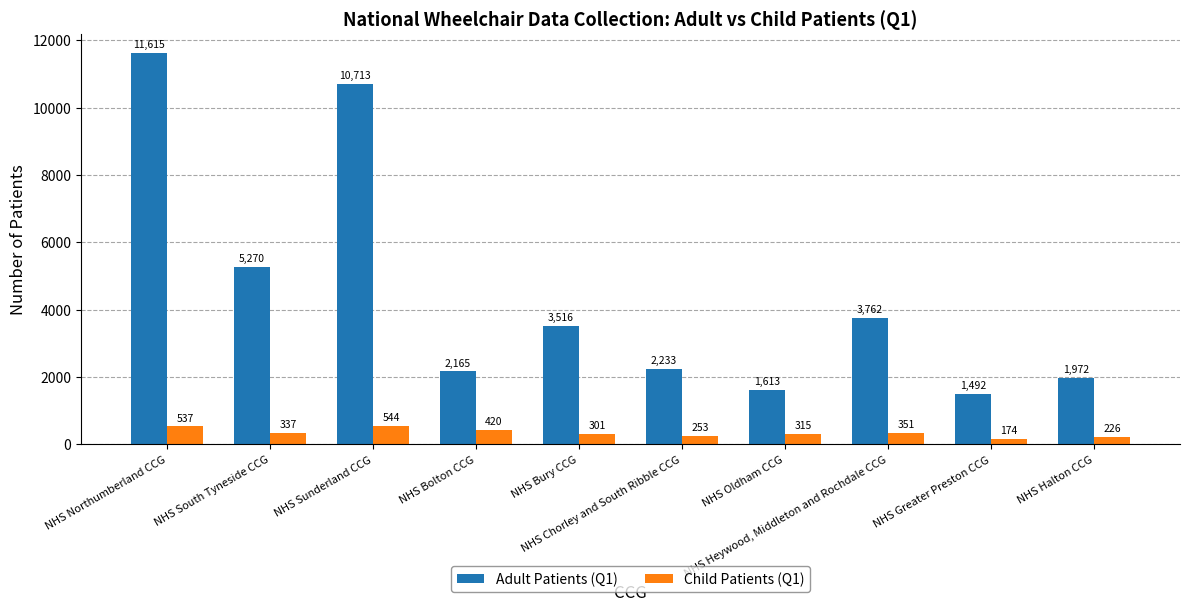

Is it true that Adult Patients (Q1) equals 5270 at NHS South Tyneside CCG?

True